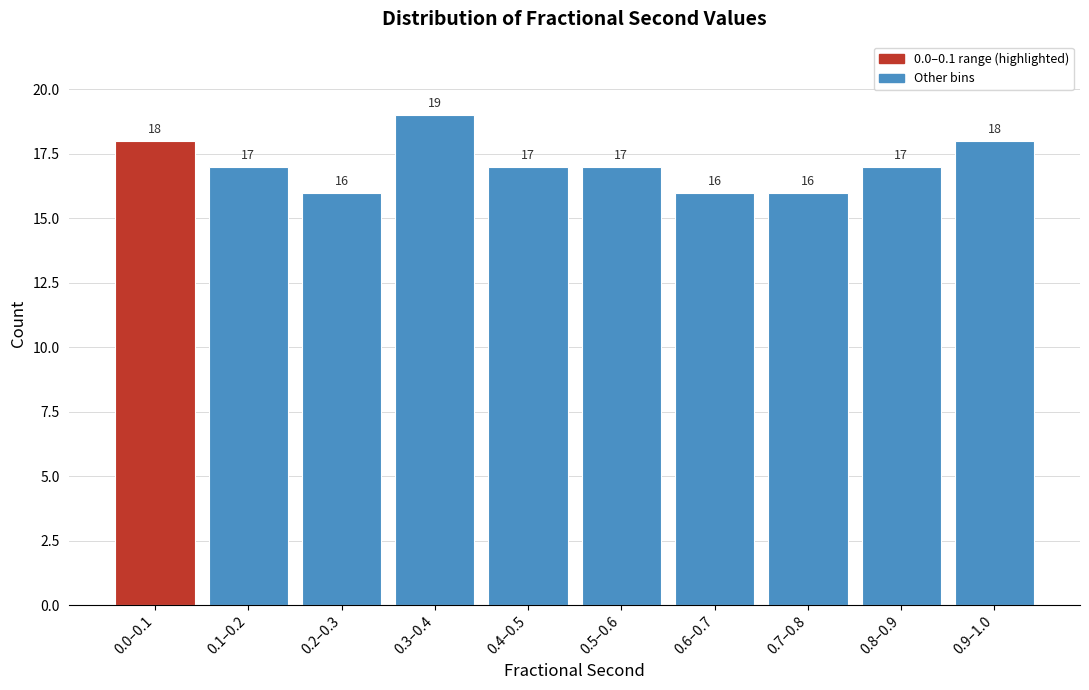

Reading right to left, what are all the values shown in this chart?

18	17	16	16	17	17	19	16	17	18